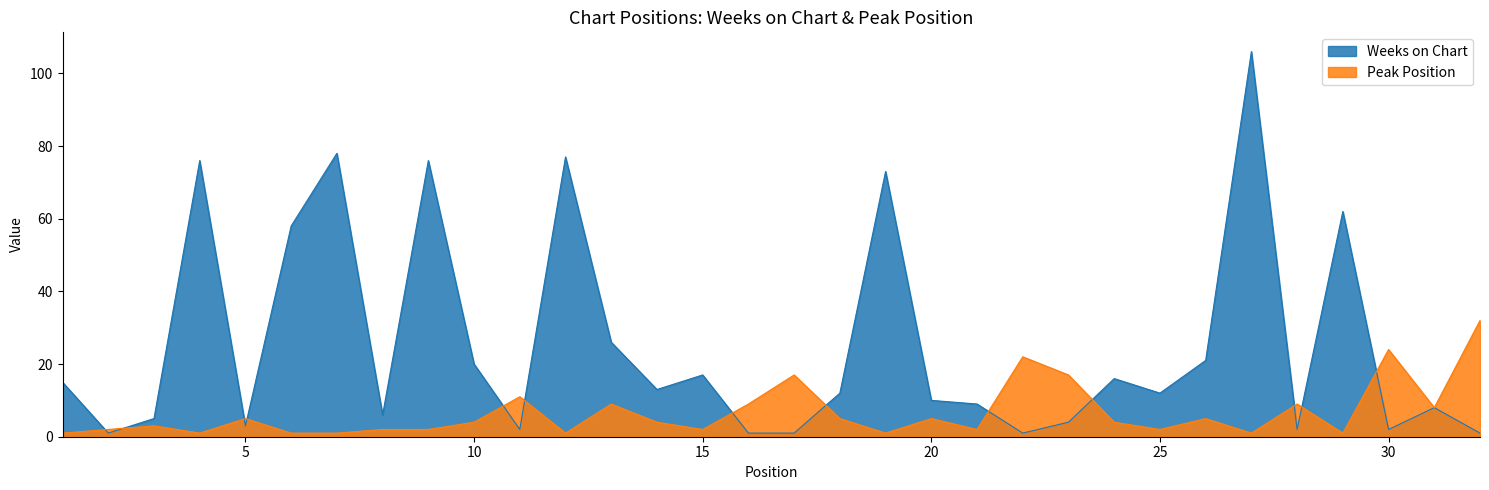

Where do Peak Position and Weeks on Chart first cross each other?

1 and 2